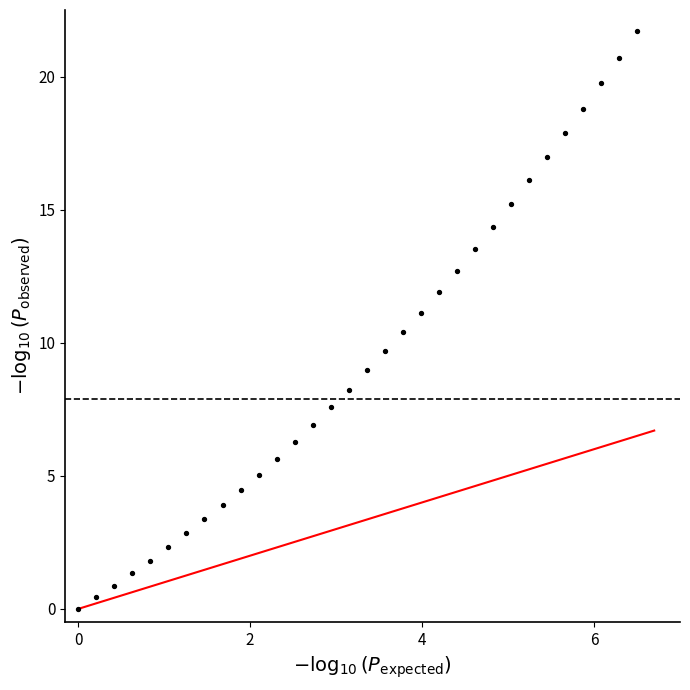

What is the range of Y values (max minus min)?

21.7